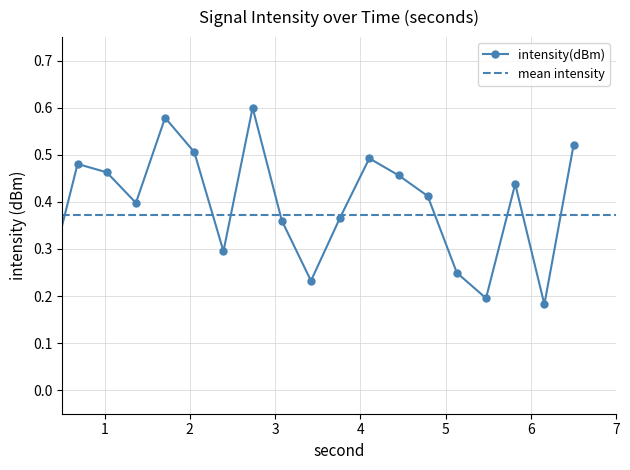

Reading left to right, what are all the values shown in this chart?

0.0	0.2	0.5	0.5	0.4	0.6	0.5	0.3	0.6	0.4	0.2	0.4	0.5	0.5	0.4	0.2	0.2	0.4	0.2	0.5